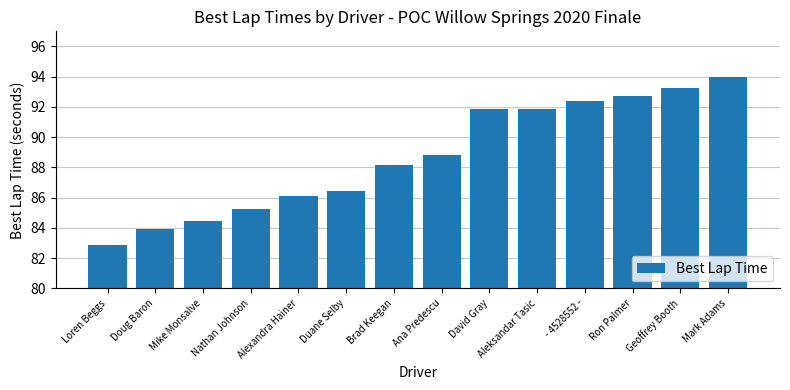

True or false: the data shows 91.9 at Aleksandar Tasic.

True